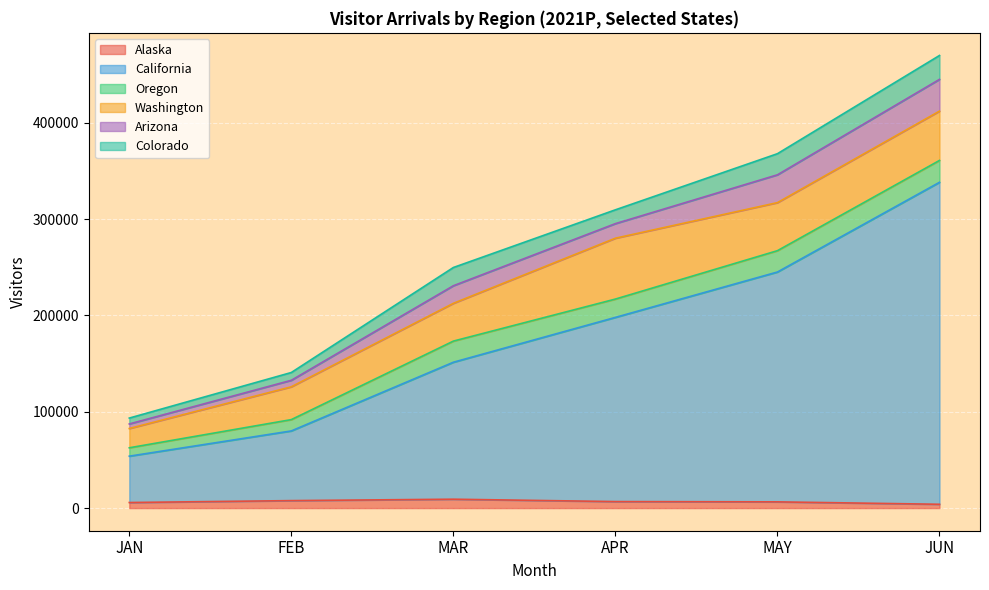

At which category does Arizona reach its first local peak?

MAR